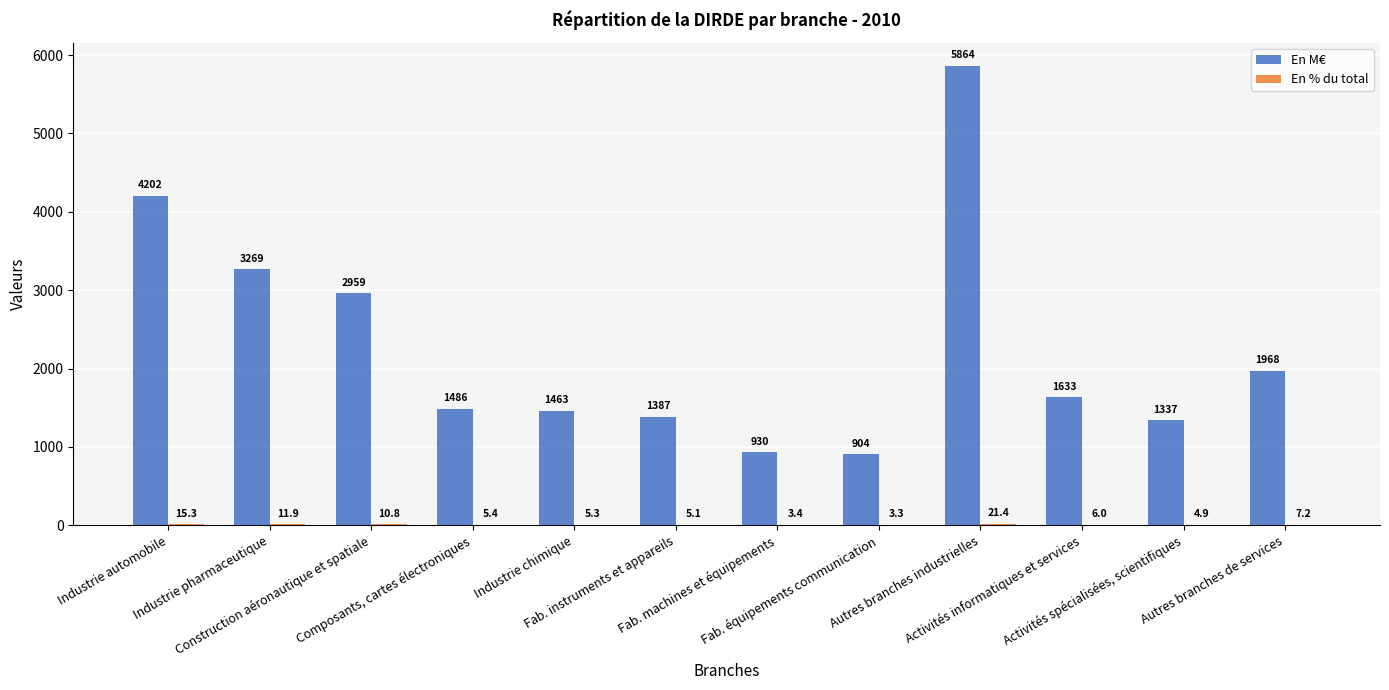

Which series has the largest total across all categories?

En M€